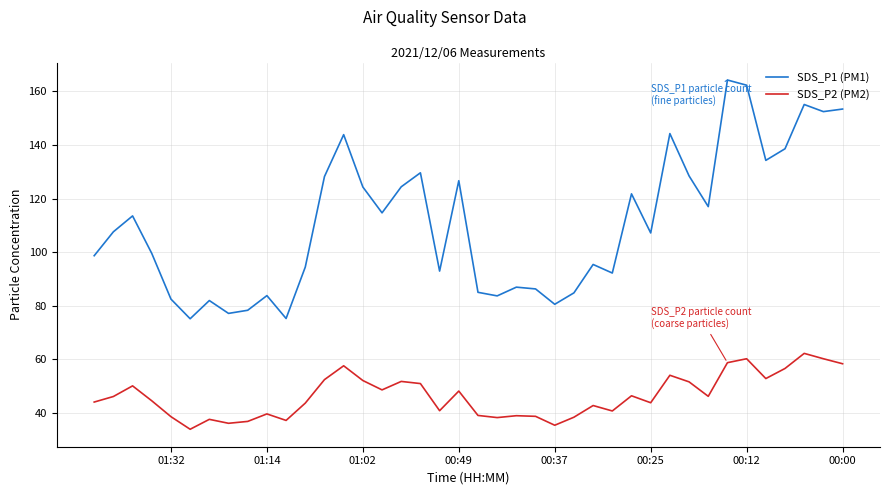

What is the greatest value displayed?

164.3